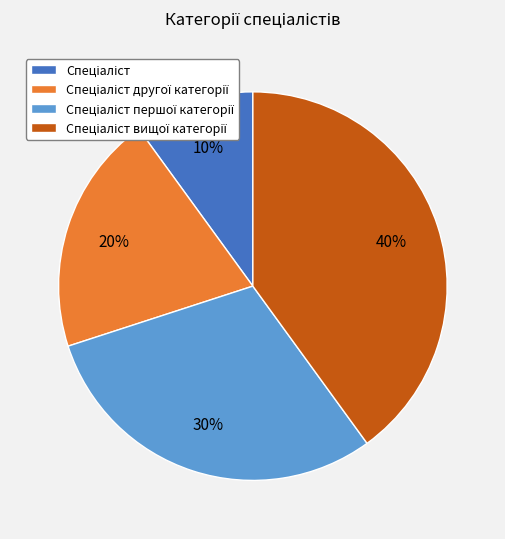

Does any single category account for the majority?

No